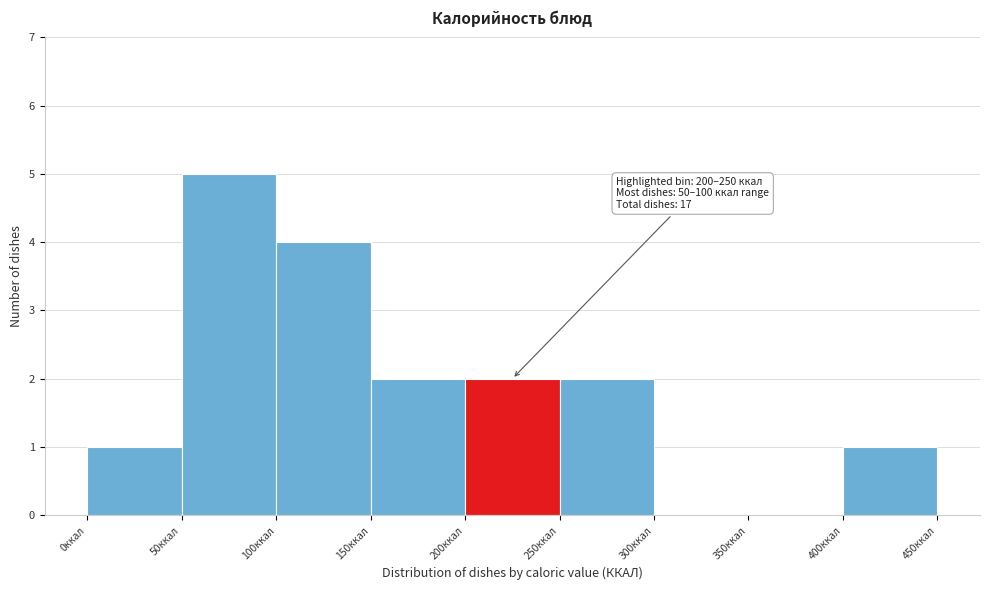

Over which range of the x-axis is the bar tallest?

50 to 100